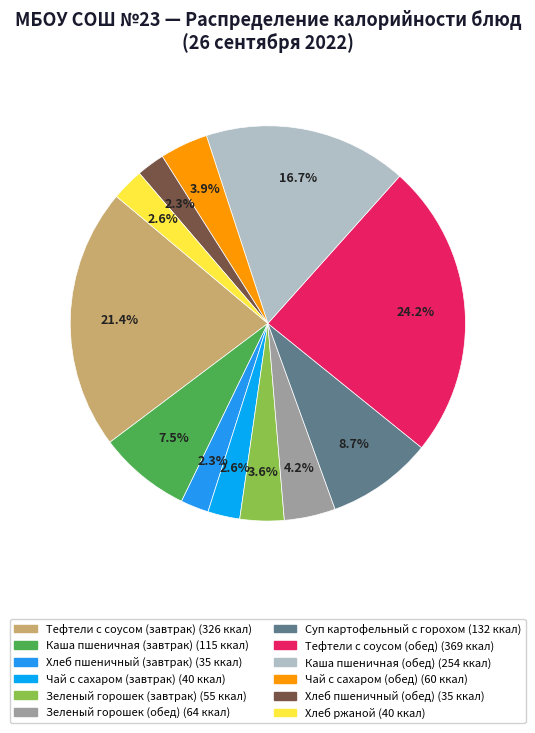

Which slice is the smallest?

Хлеб пшеничный (завтрак)